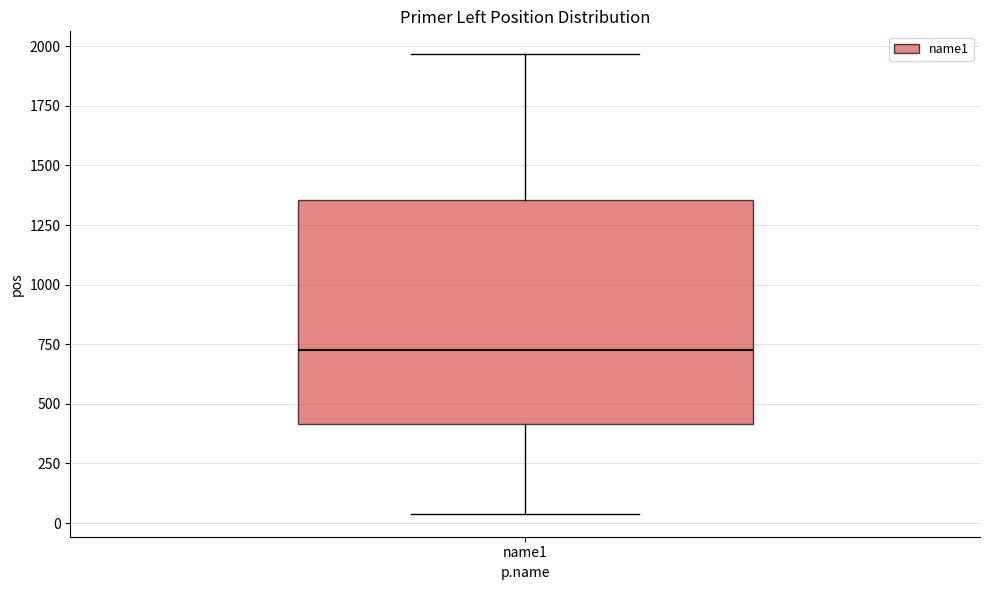

Transcribe this box plot: give where the median line is, the range the box spans, and where the two whiskers end, as read against the y-axis. The values are not printed on the chart, so give them approximately, as read against the axis.

median 750, box 400 to 1350, whiskers 50 to 1950